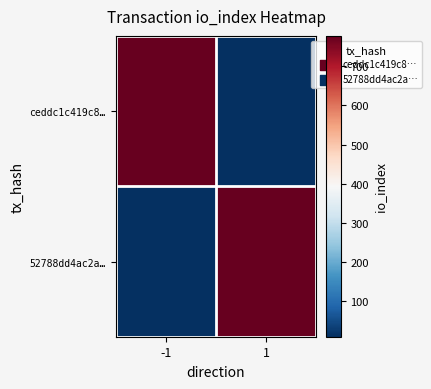

At which category is the sum across all series the highest?

-1